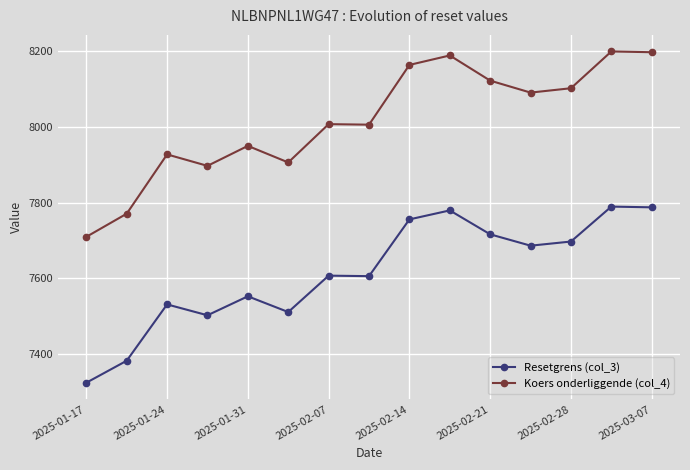

True or false: Koers onderliggende (col_4) and Resetgrens (col_3) cross at least once.

False